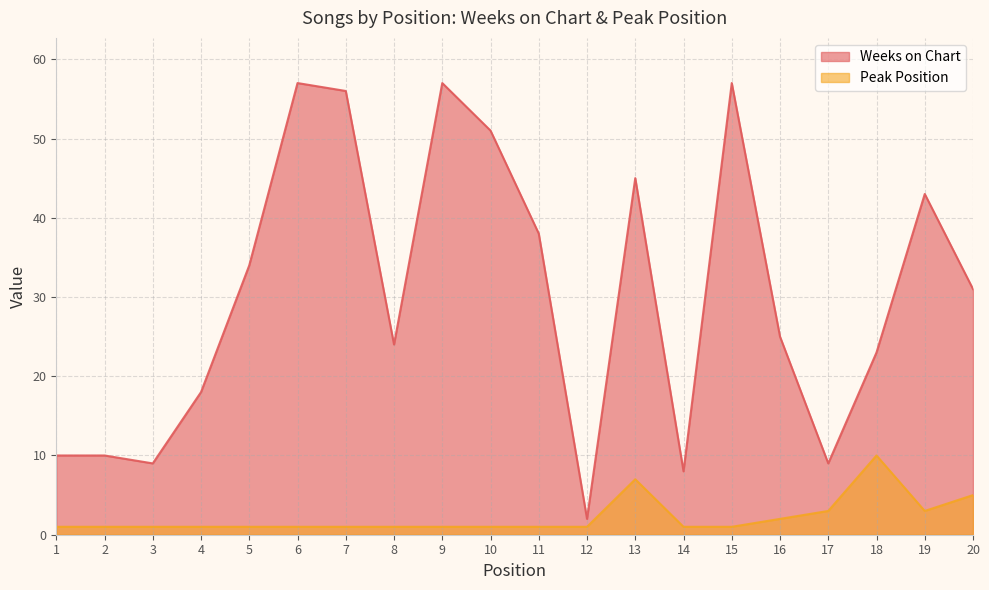

True or false: Weeks on Chart and Peak Position cross at least once.

False